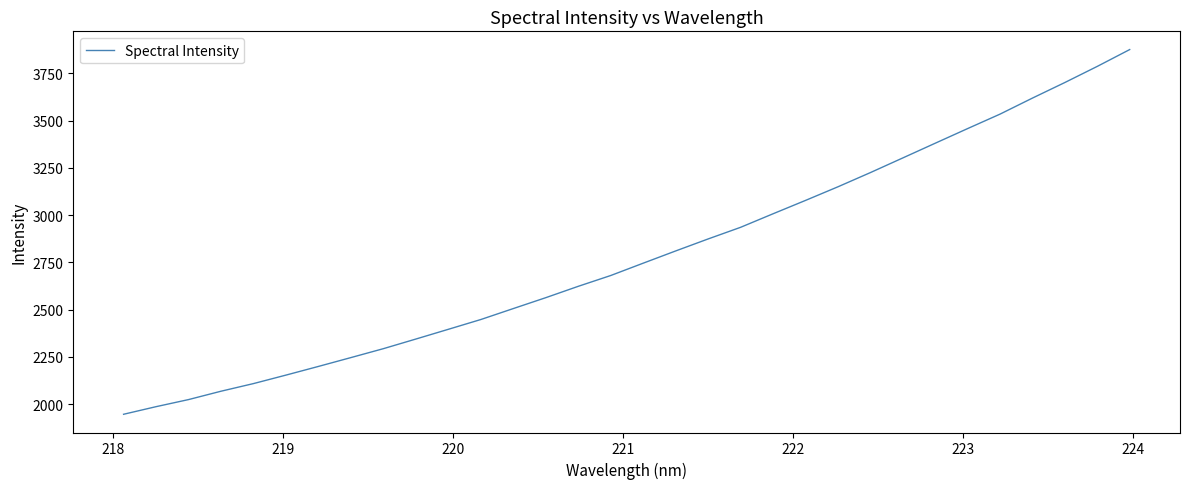

What is the minimum value shown in the chart?

1945.9